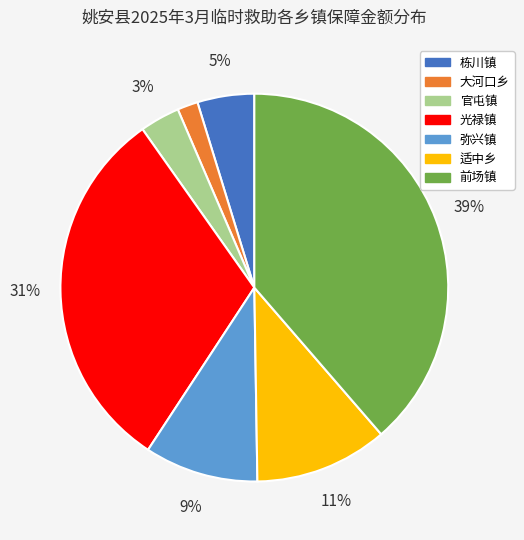

Is there a majority slice in this chart?

No